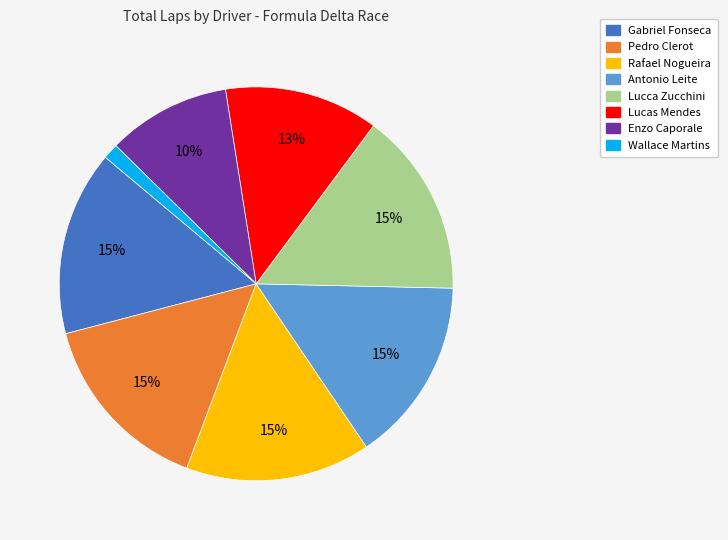

Is there a majority slice in this chart?

No